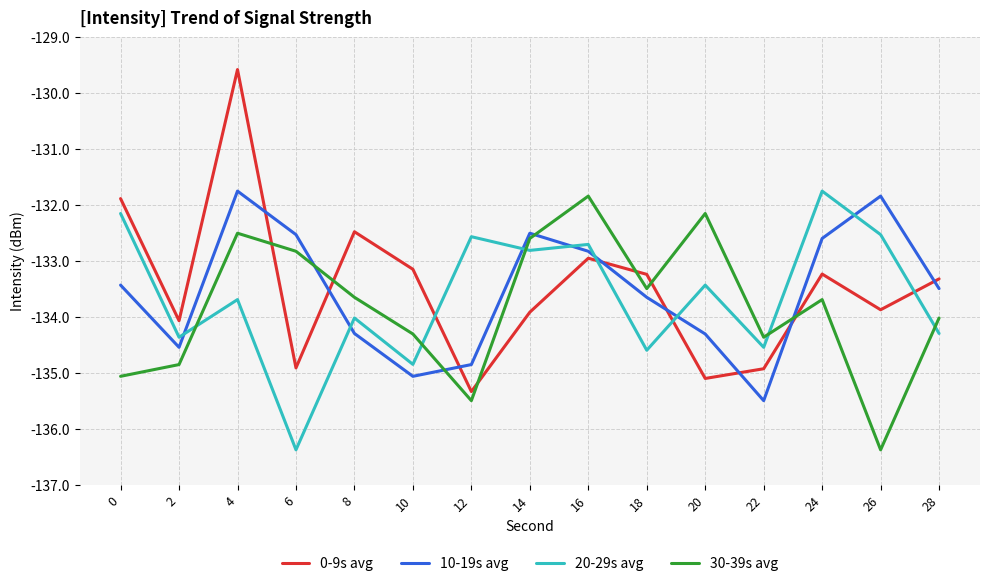

At 4, list the series in order from largest to smallest.

0-9s avg, 10-19s avg, 30-39s avg, 20-29s avg